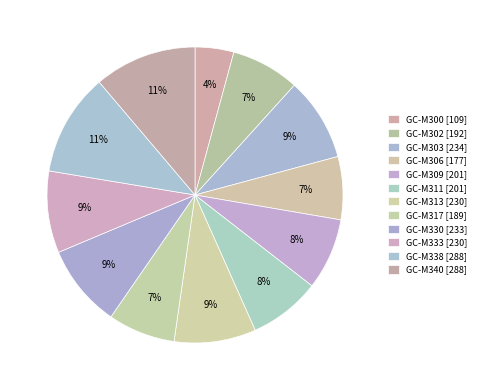

How many segments does this pie chart have?

12